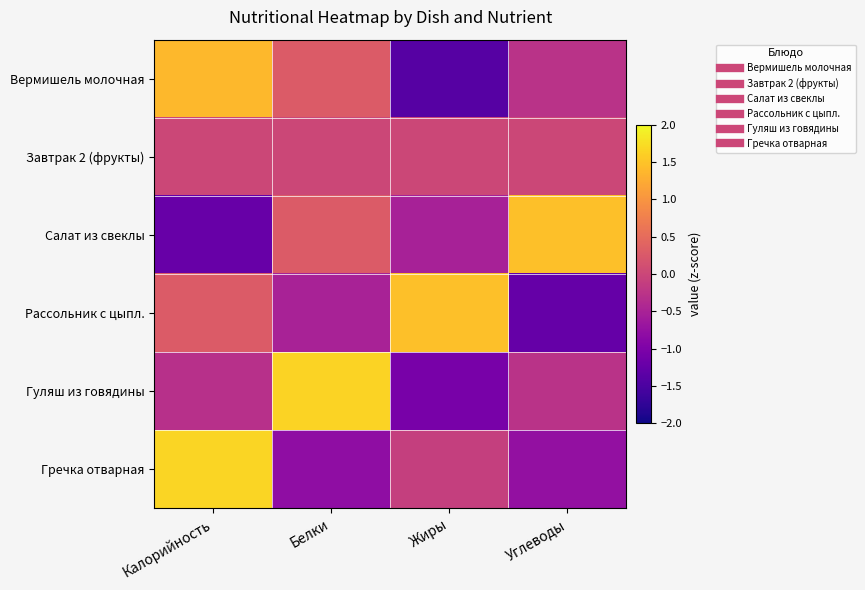

Rank the series at Углеводы from highest to lowest value.

Салат из свеклы, Завтрак 2 (фрукты), Вермишель молочная, Гуляш из говядины, Гречка отварная, Рассольник с цыпл.